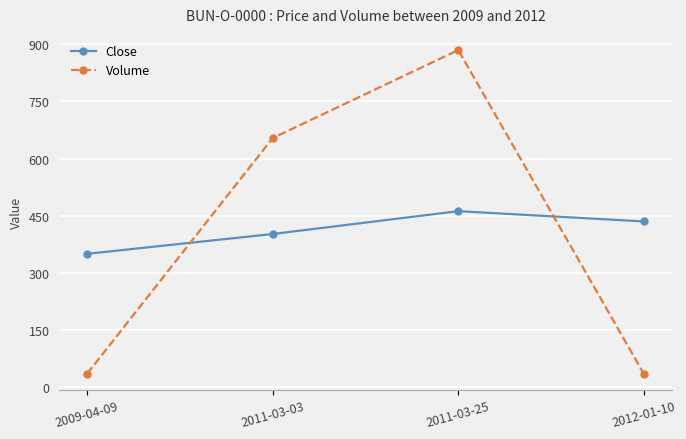

What position from the right is 2011-03-03?

3